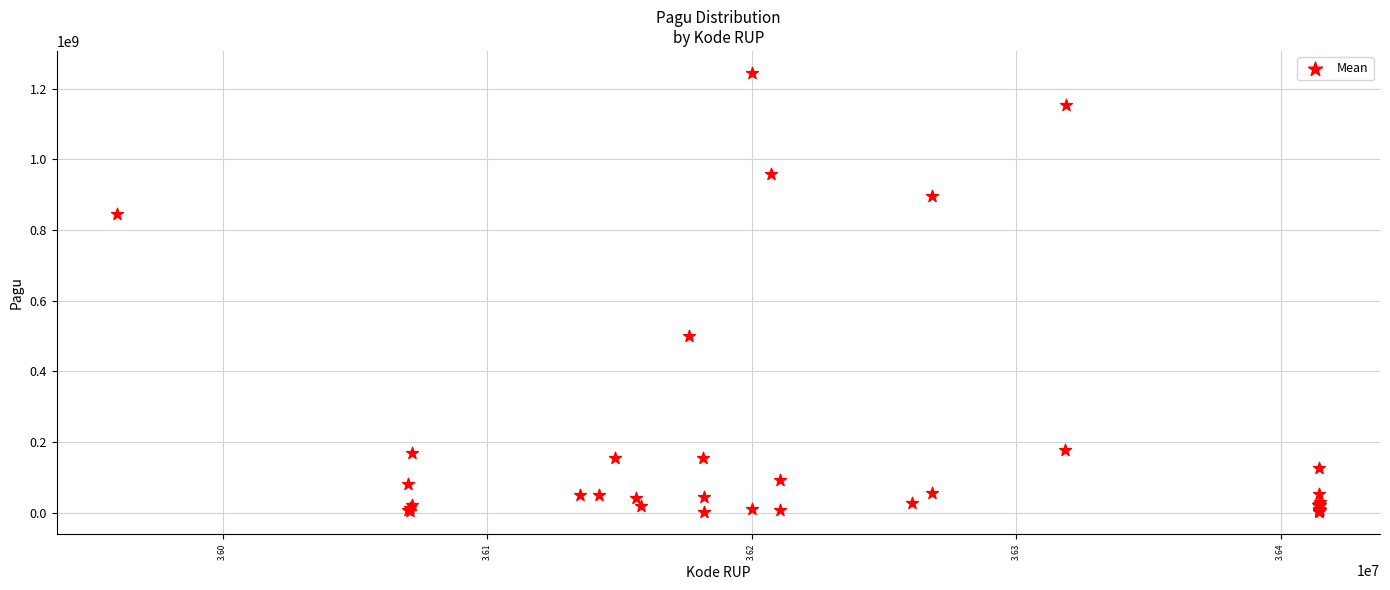

What Y value in the scatter plot is closest to 622840000?

499932000